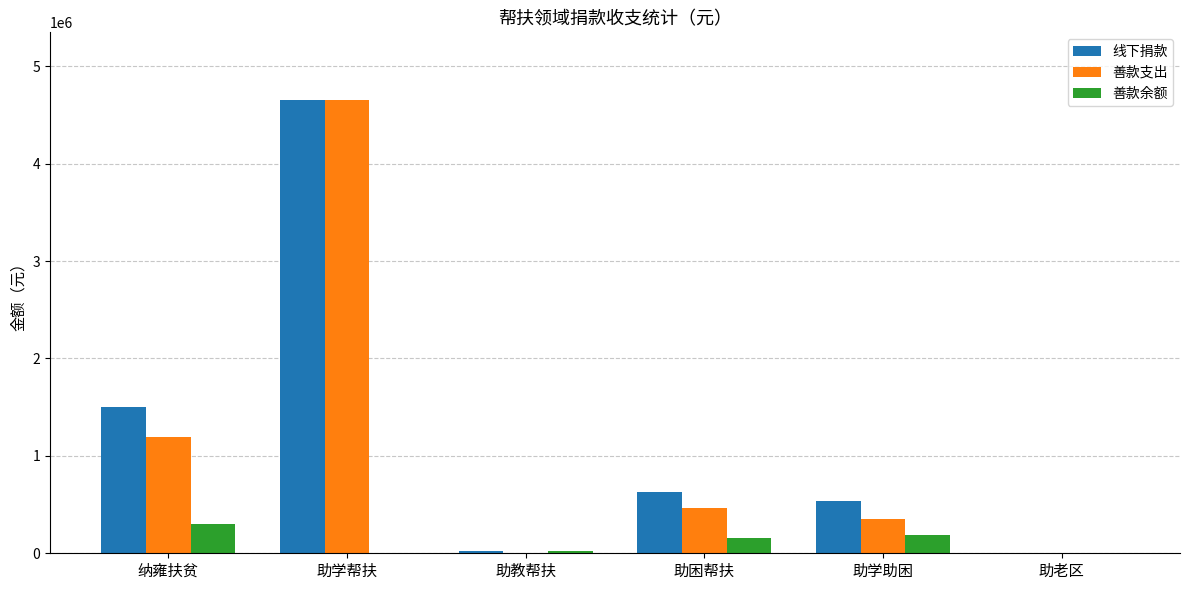

Is it true that 线下捐款 equals 989445.8 at 助困帮扶?

False